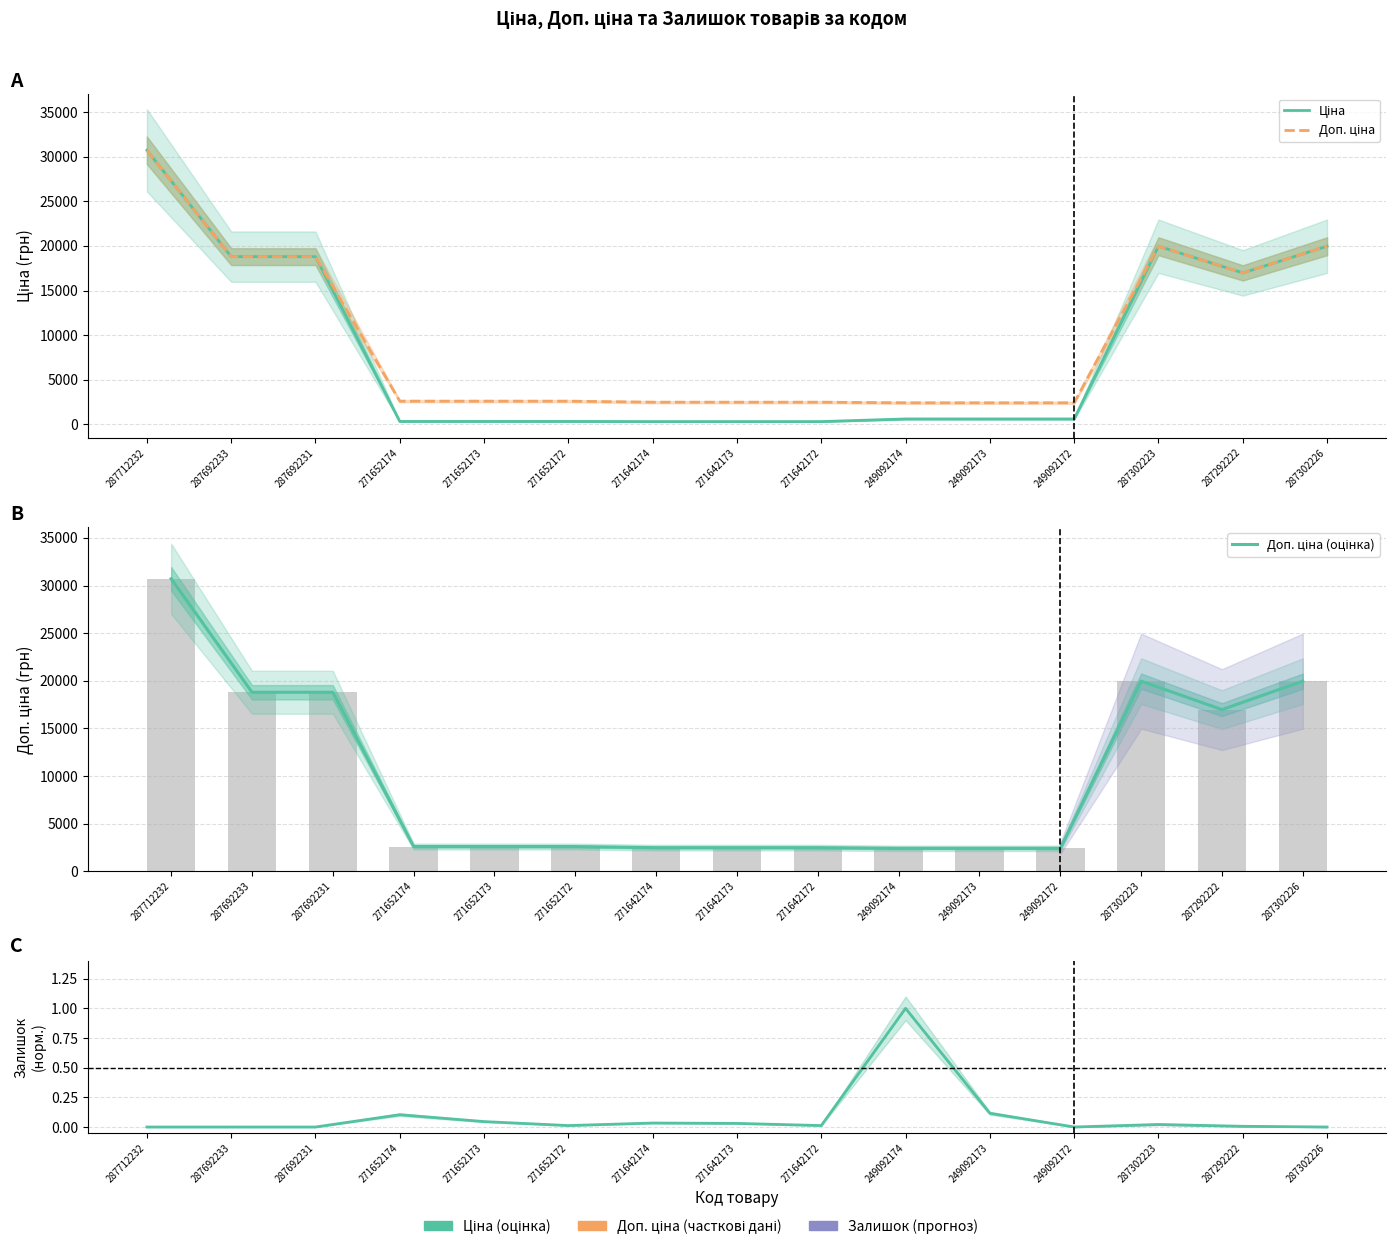

What is the value of the Доп. ціна (оцінка) bar at the 14th from the left?

16976.3